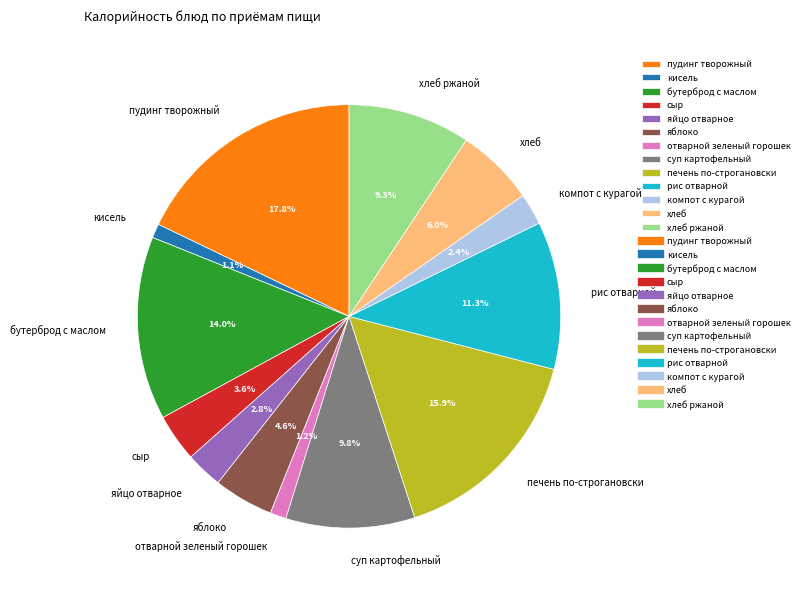

Does any single category account for the majority?

No